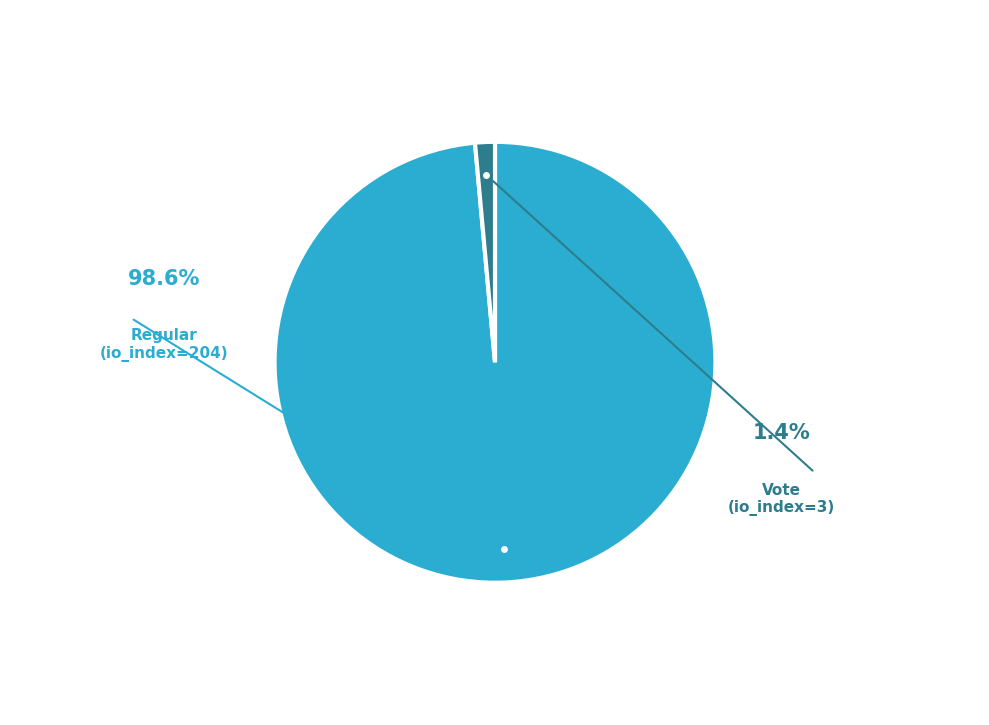

Between Regular (io_index=204) and Vote (io_index=3), which is larger?

Regular (io_index=204)